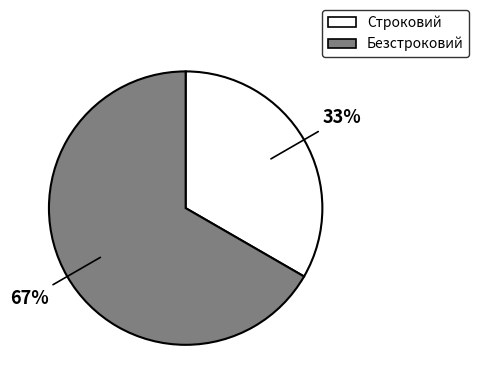

Combined, do Строковий and Безстроковий account for over 50%?

Yes